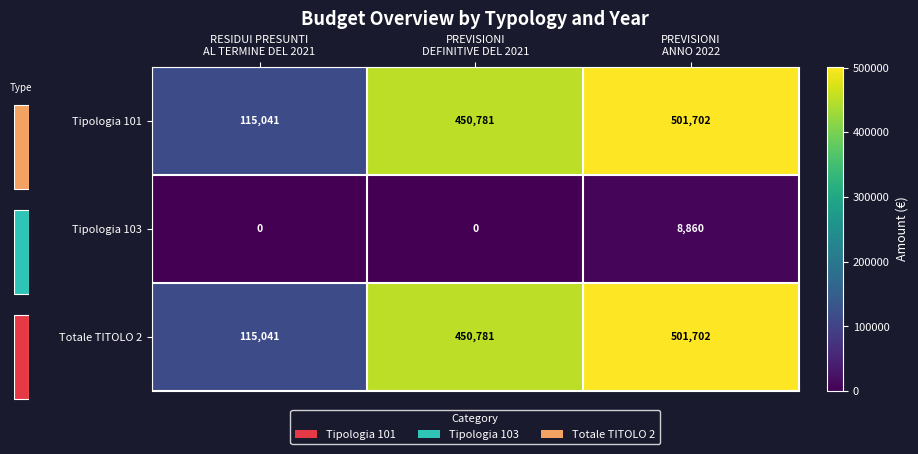

Count the Tipologia 101 values in the range 115041 to 501702.

3